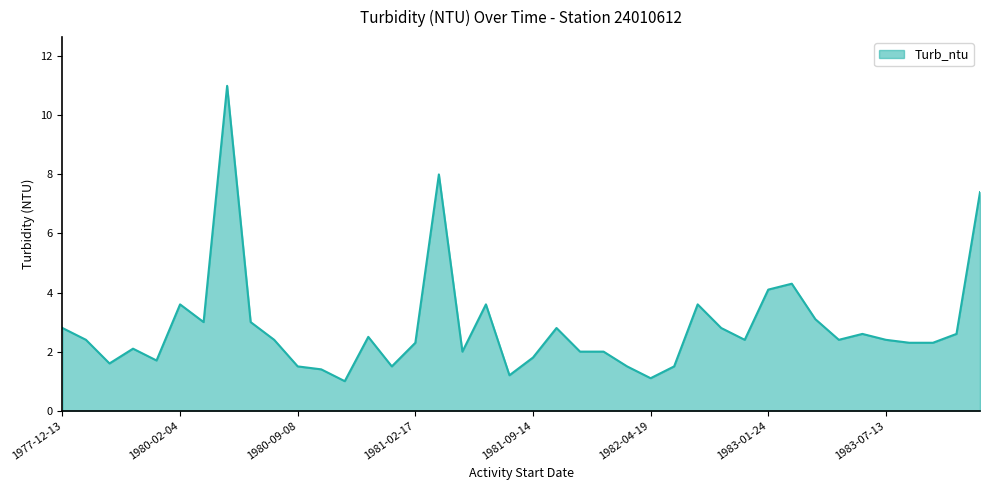

What is the minimum value shown in the chart?

1.0